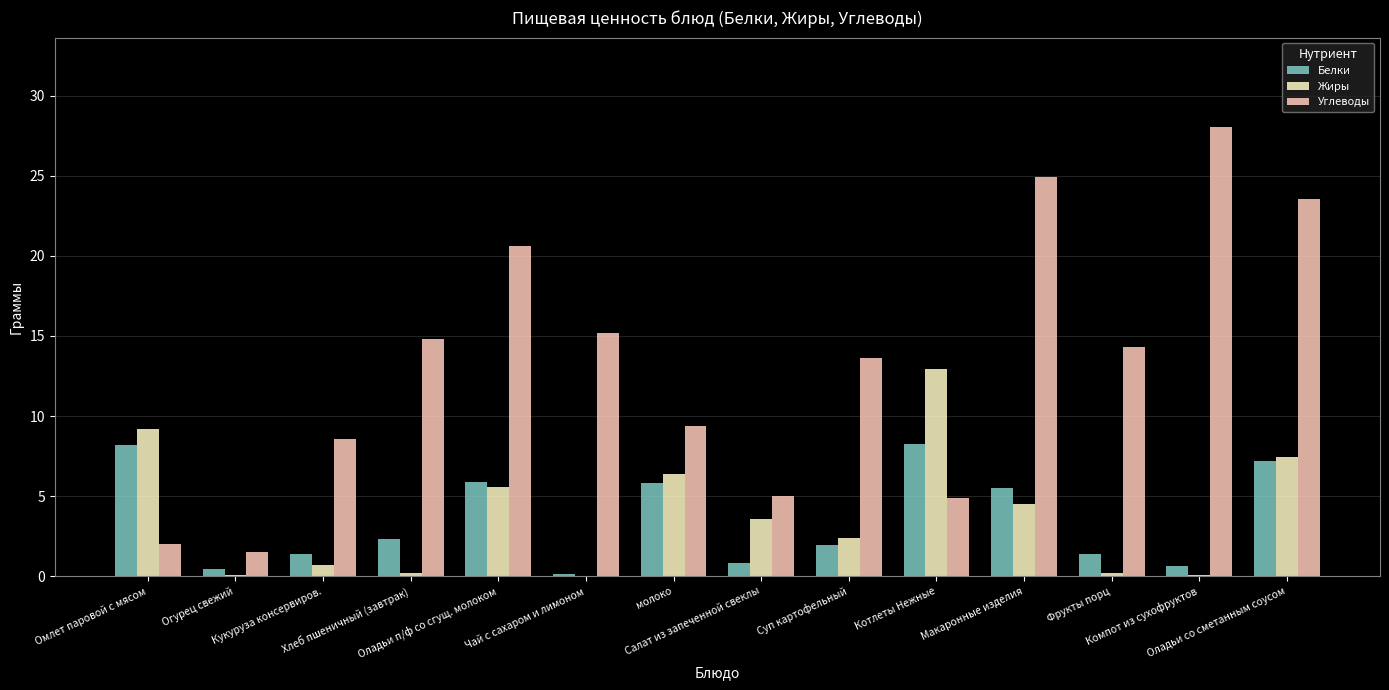

The Жиры series shows 7.8 at Оладьи п/ф со сгущ. молоком. True or false?

False